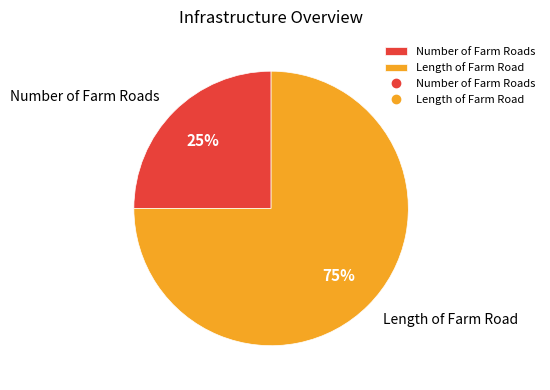

To the nearest percent, what is the combined percentage of Number of Farm Roads and Length of Farm Road?

100%